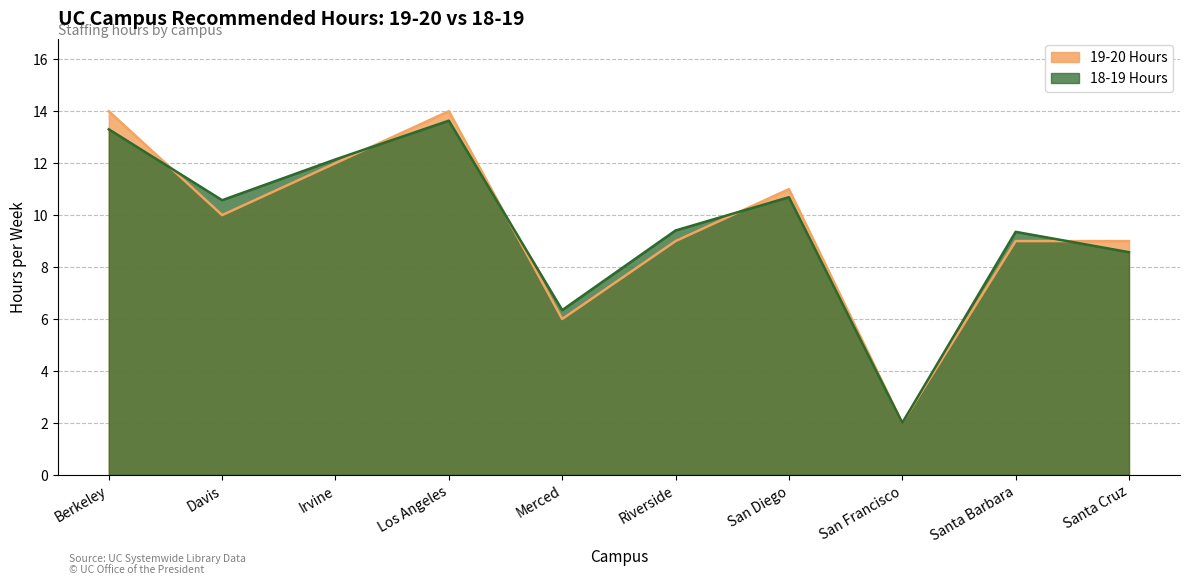

Is it true that 18-19 Hours equals 8.8 at Los Angeles?

False